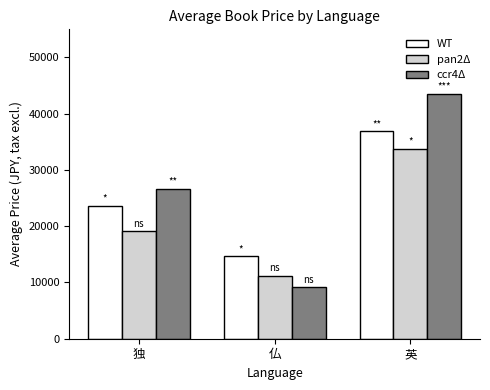

Which series has the largest total across all categories?

ccr4Δ